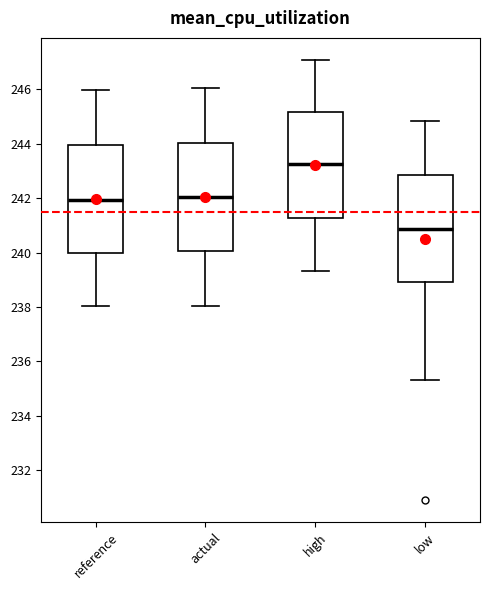

Reading left to right, transcribe this box plot: for each box, give where its median line is, the range the box spans, and where its two whiskers end, as read against the y-axis. The values are not printed on the chart, so give them approximately, as read against the axis.

reference: median 242.0, box 240.0 to 244.0, whiskers 238.0 to 246.0
actual: median 242.0, box 240.0 to 244.0, whiskers 238.0 to 246.0
high: median 243.2, box 241.2 to 245.2, whiskers 239.4 to 247.0
low: median 240.8, box 239.0 to 242.8, whiskers 235.4 to 244.8